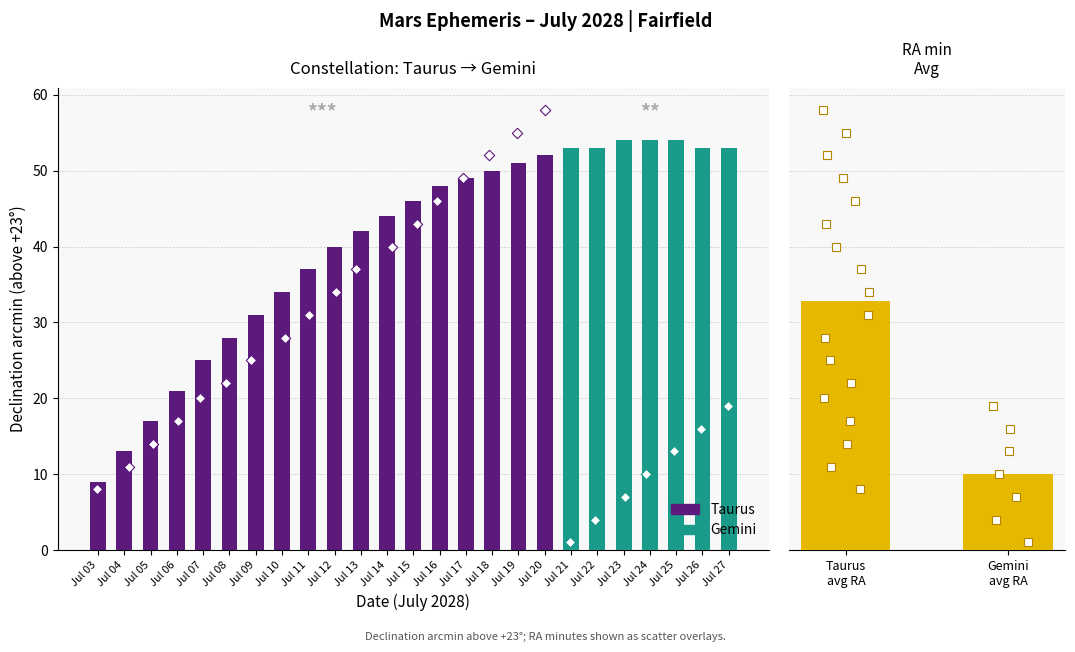

At which category is the sum across all series the highest?

Jul 23